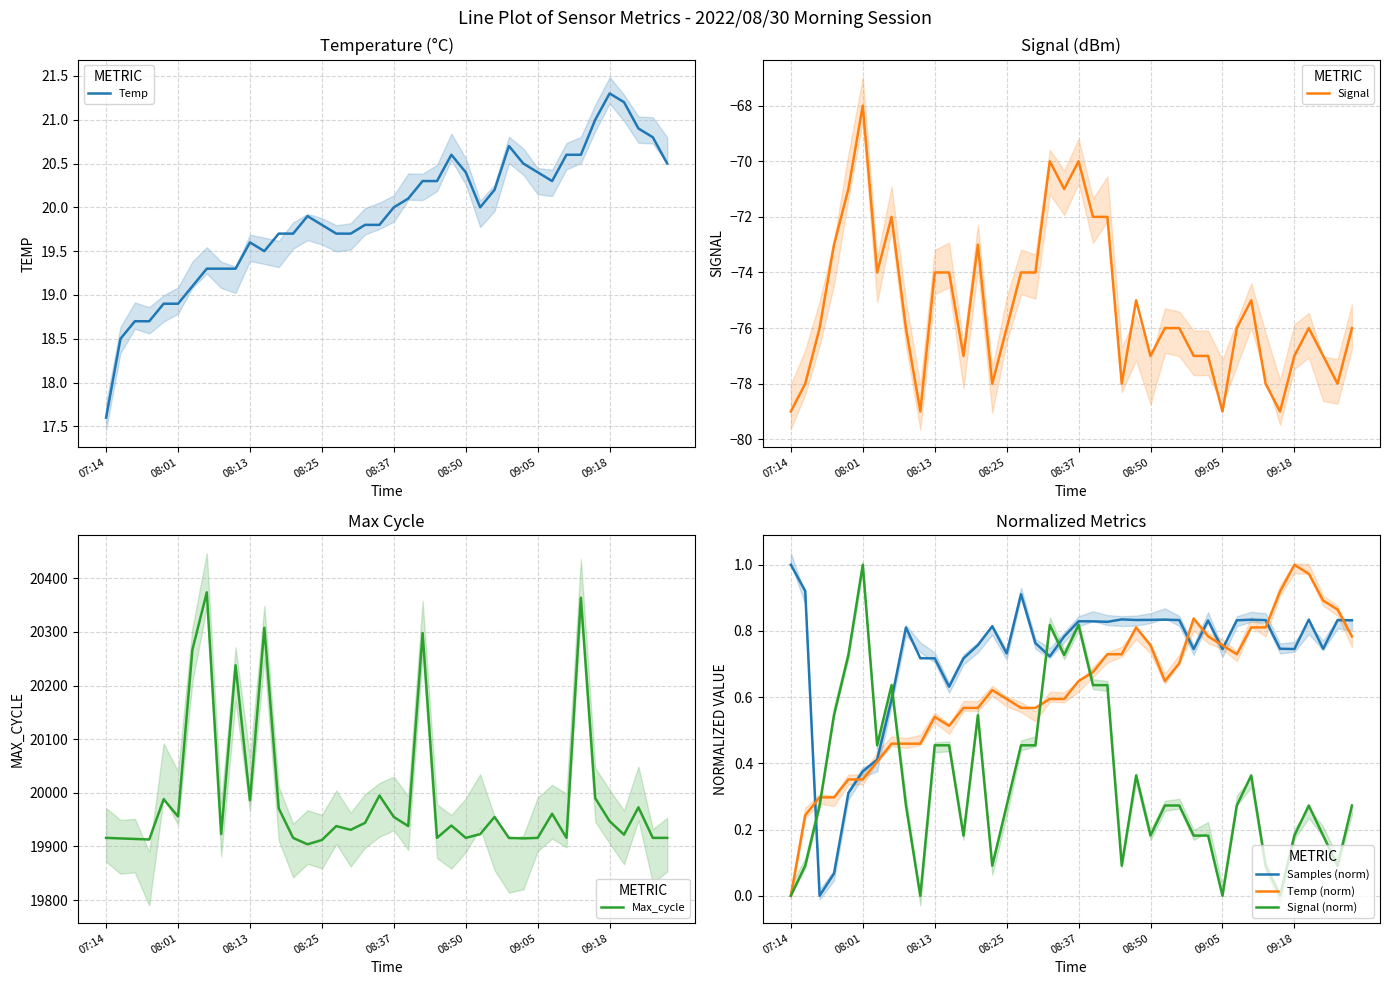

True or false: Temp and Signal (norm) cross at least once.

False